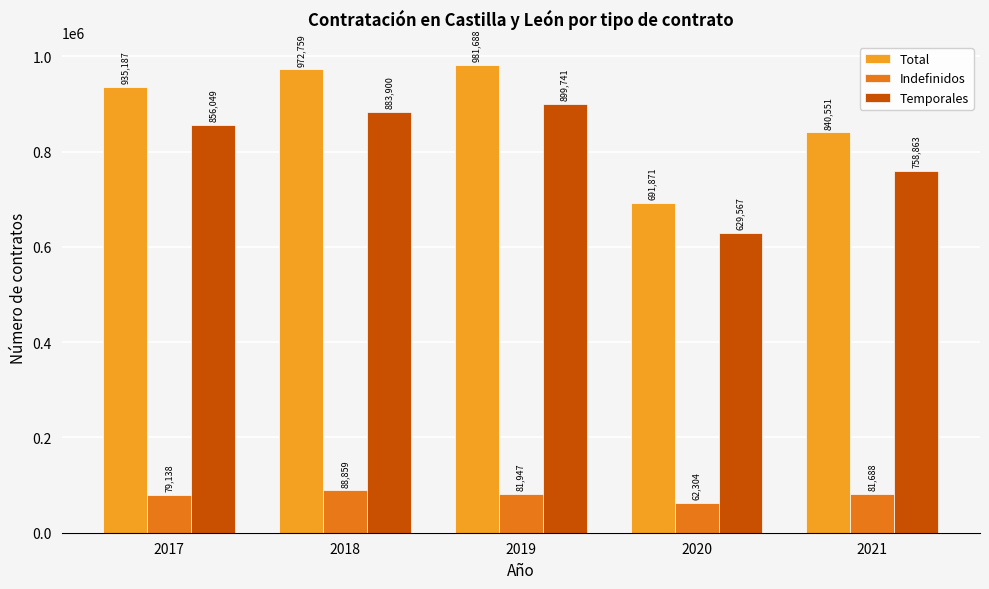

Rank the series by their maximum value, from lowest to highest.

Indefinidos, Temporales, Total